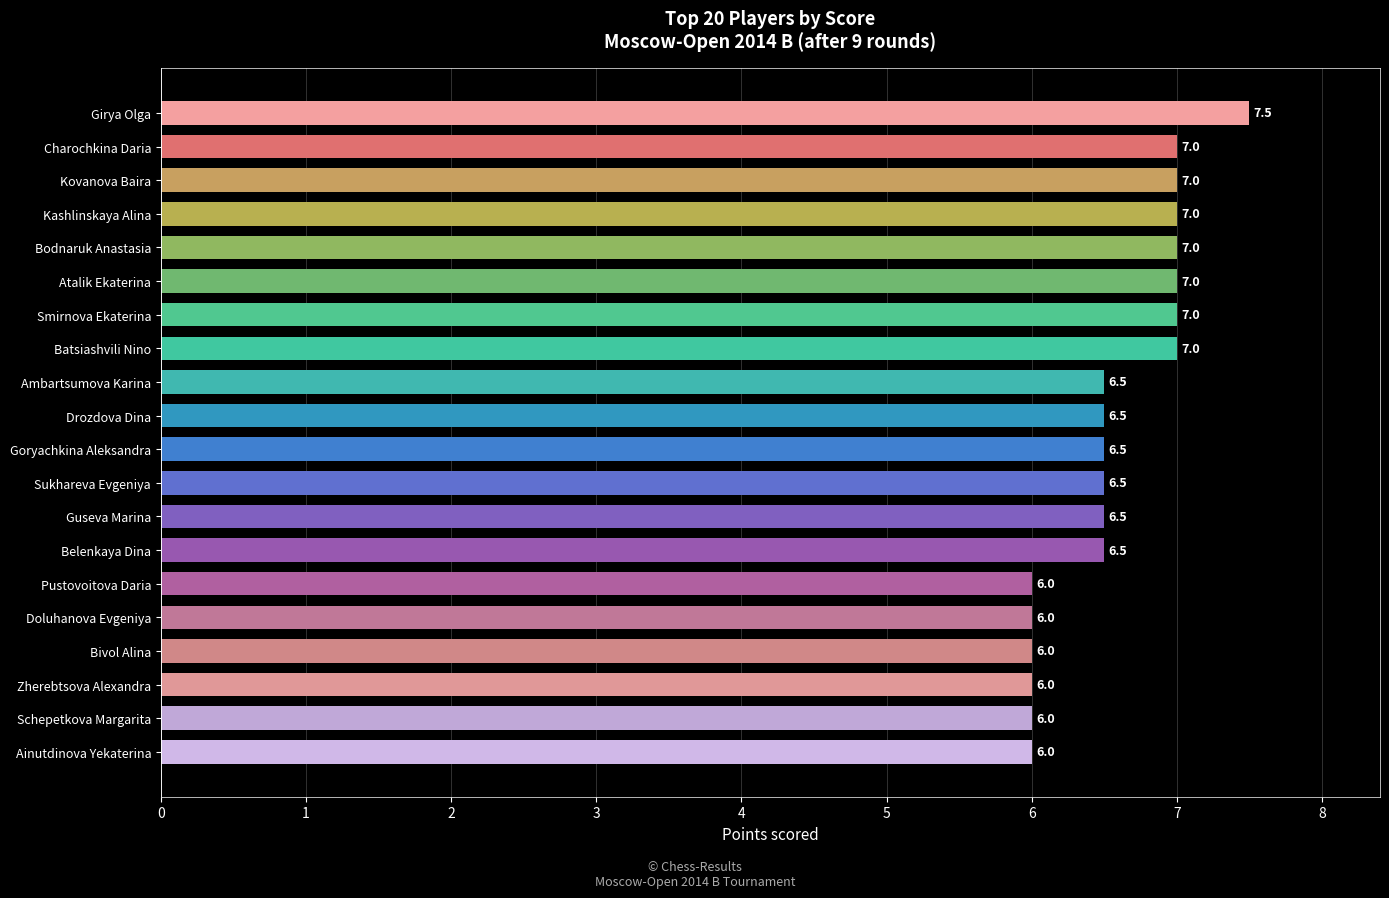

Is it true that the value at Atalik Ekaterina is 7.0?

True